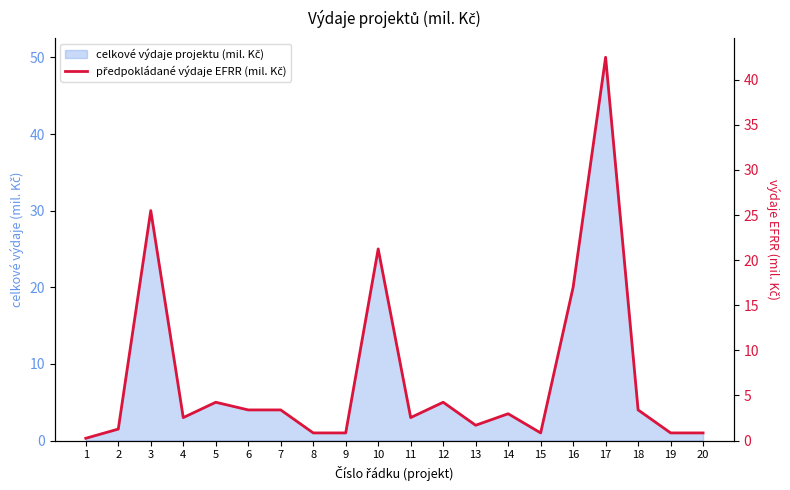

Which has a higher value, 17 or 10?

17